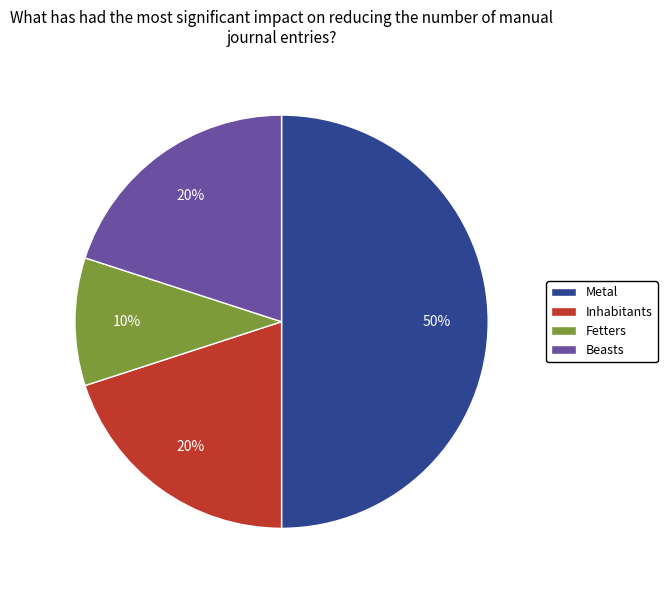

To the nearest percent, what is the difference between the largest and smallest slice percentages?

40%